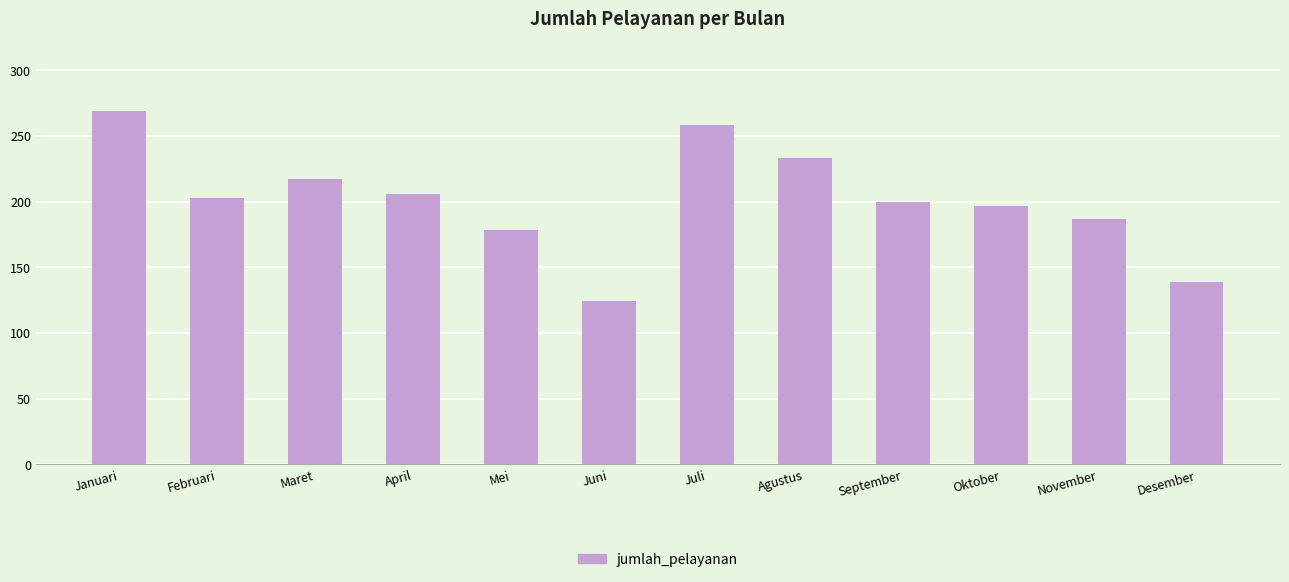

Does the chart contain any negative values?

No